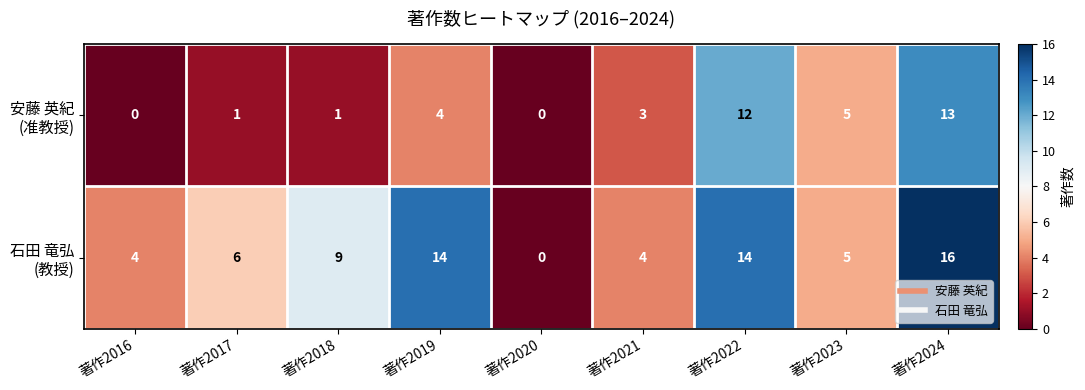

What is the difference between the highest and lowest values at 著作2018?

8